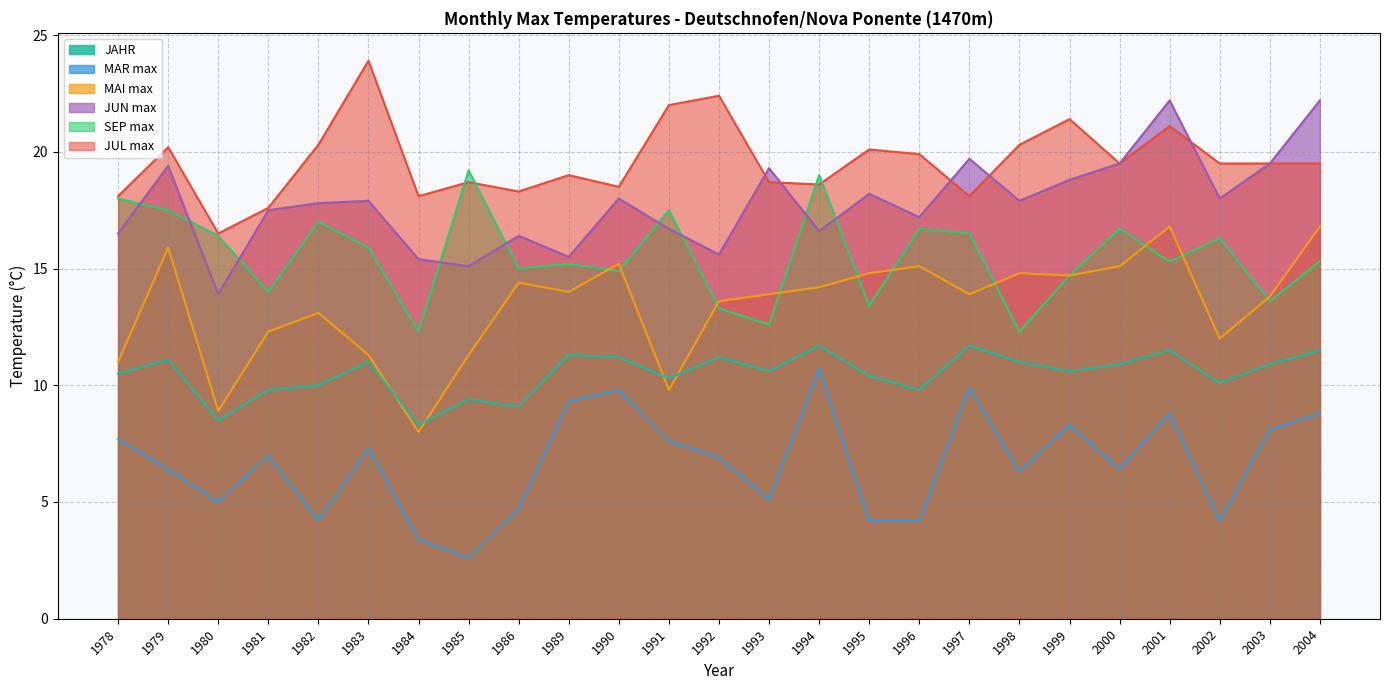

Which series has the widest spread of values?

MAI max